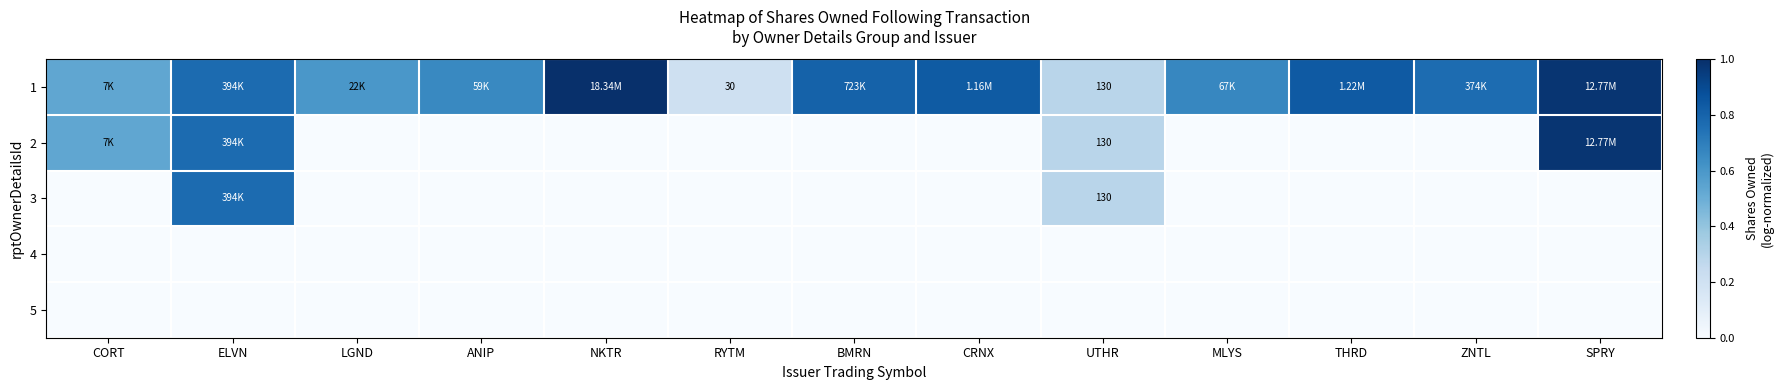

The 1 series shows 1.1 at MLYS. True or false?

False